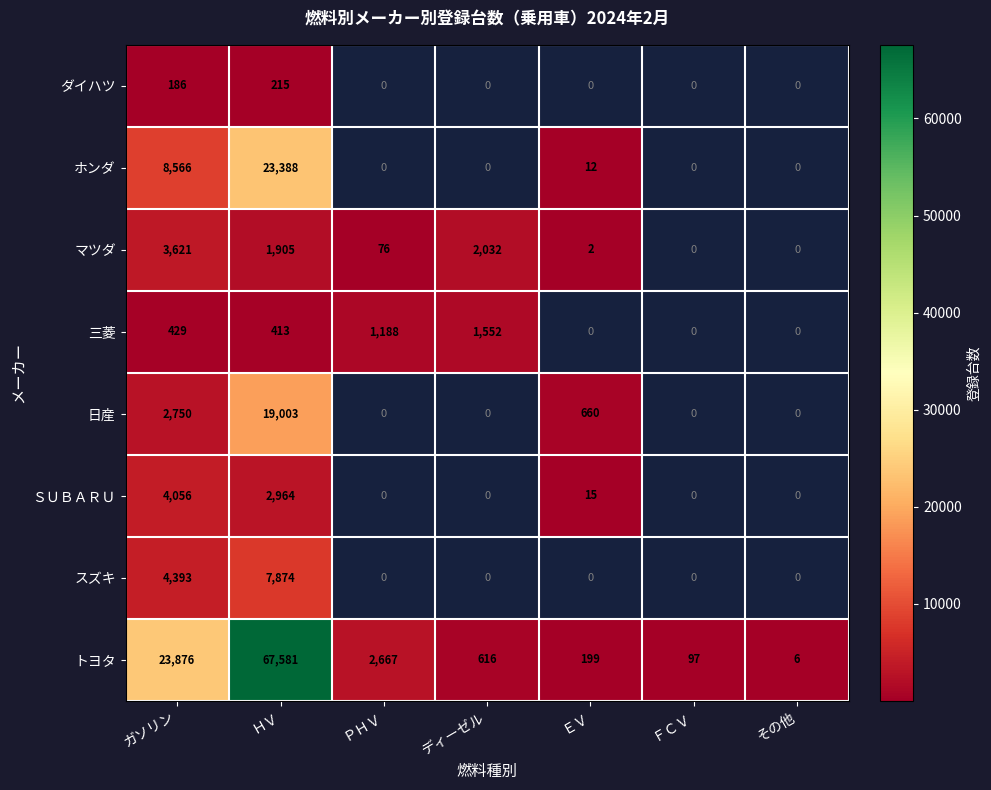

What is the difference between the ホンダ values at ガソリン and ＨＶ?

14822